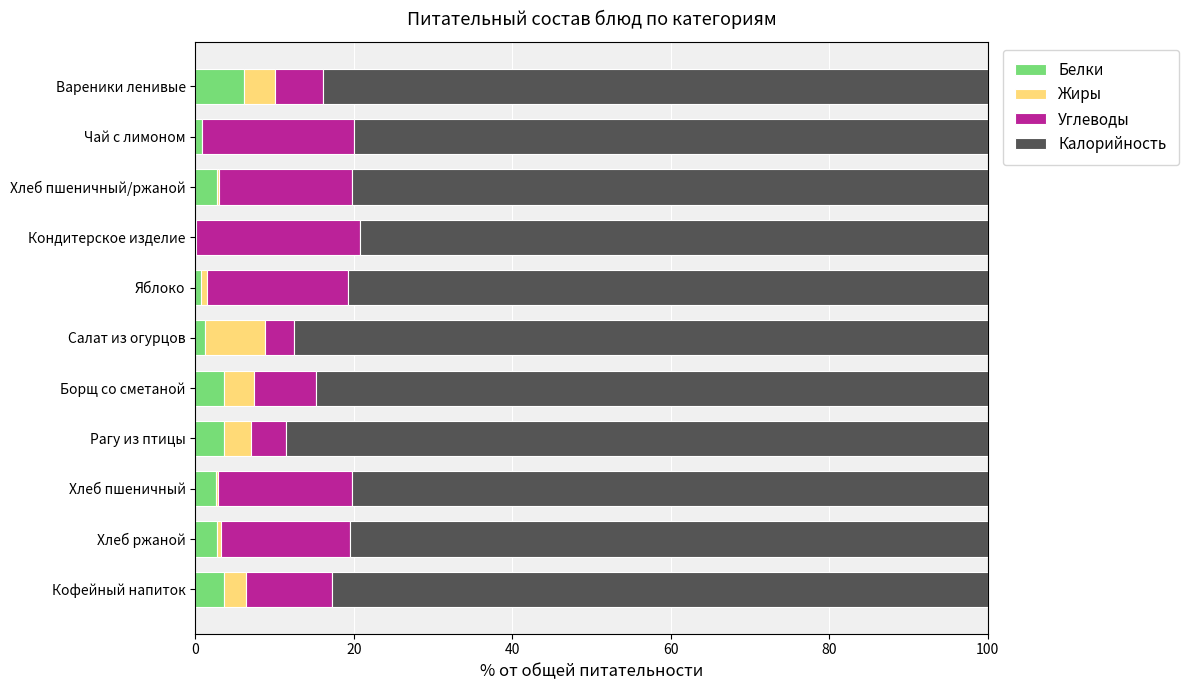

At which label does Белки reach its peak?

Вареники ленивые